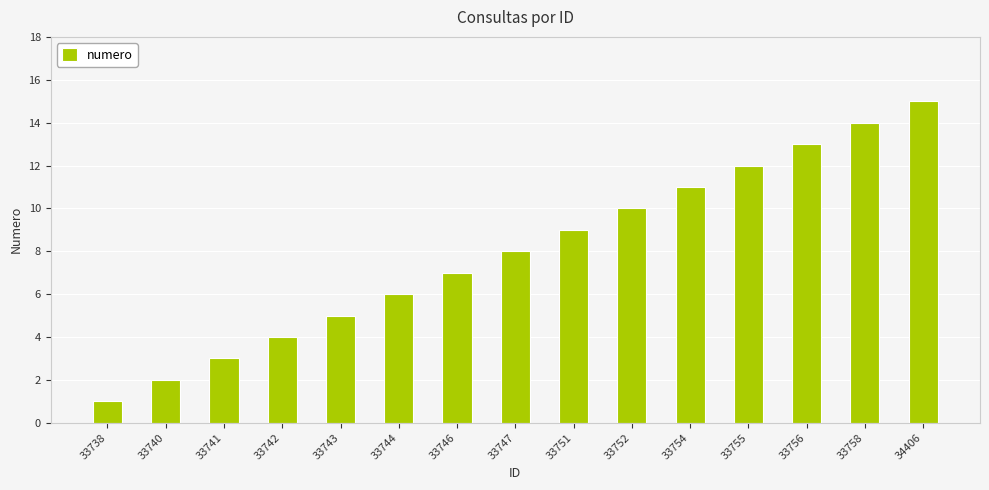

Reading left to right, extract all data points from this chart.

1	2	3	4	5	6	7	8	9	10	11	12	13	14	15